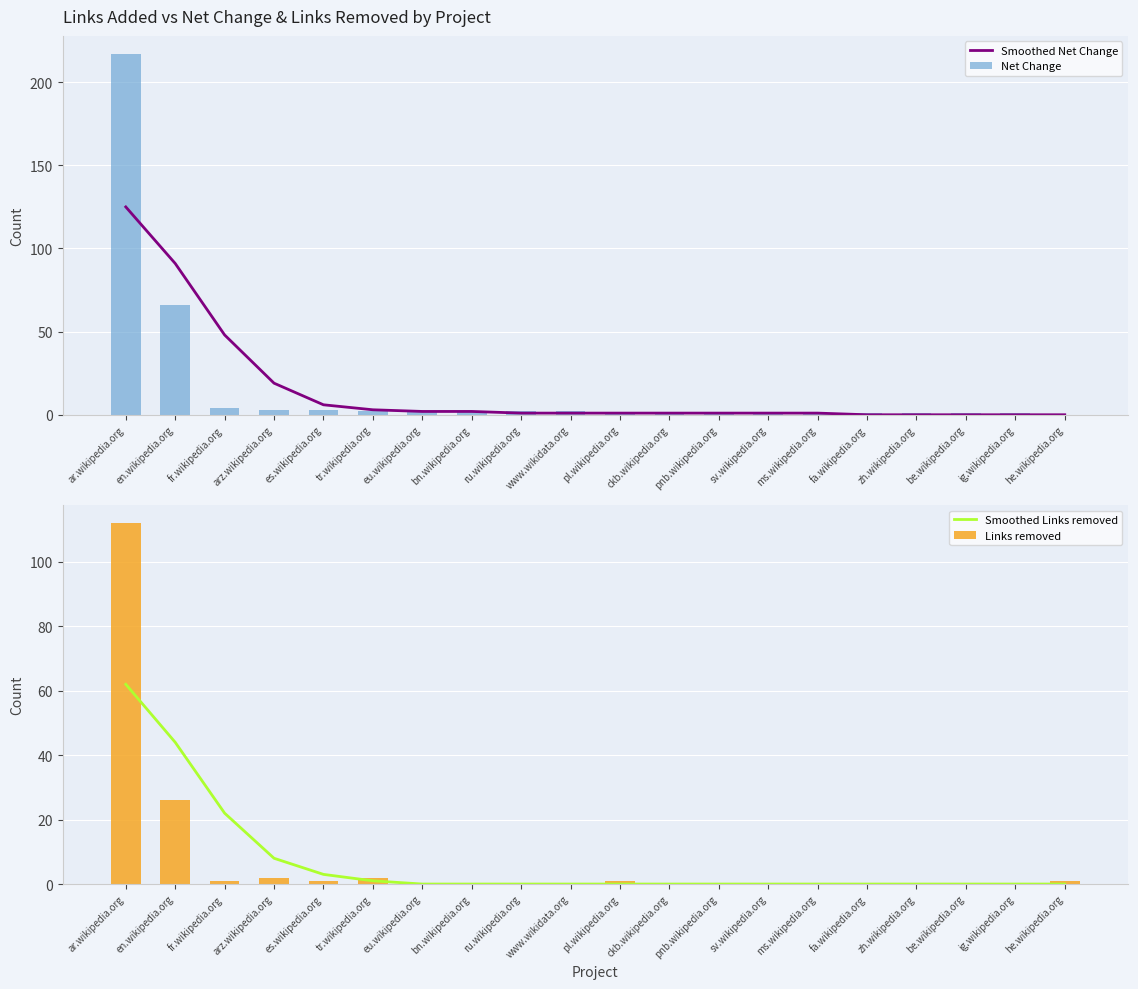

Is the value of Net Change at bn.wikipedia.org greater than the value of Smoothed Net Change at eu.wikipedia.org?

No